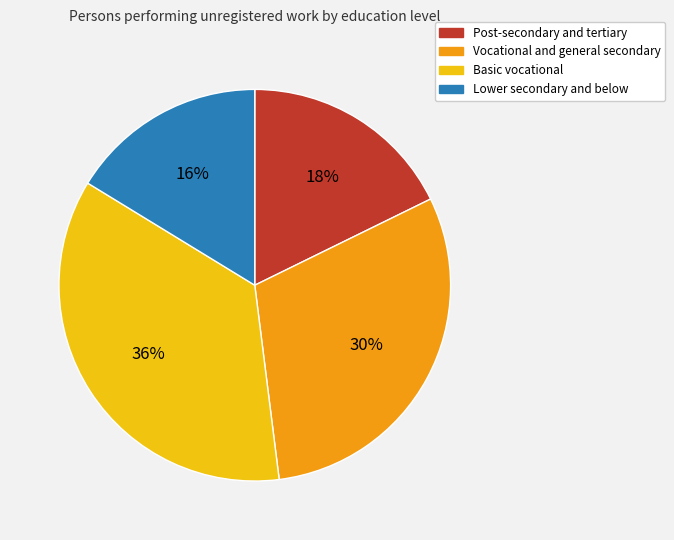

Which has a higher value, Basic vocational or Lower secondary and below?

Basic vocational